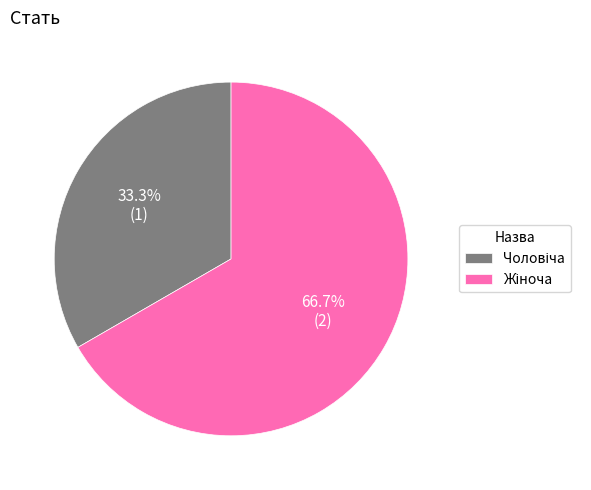

Is there a majority slice in this chart?

Yes